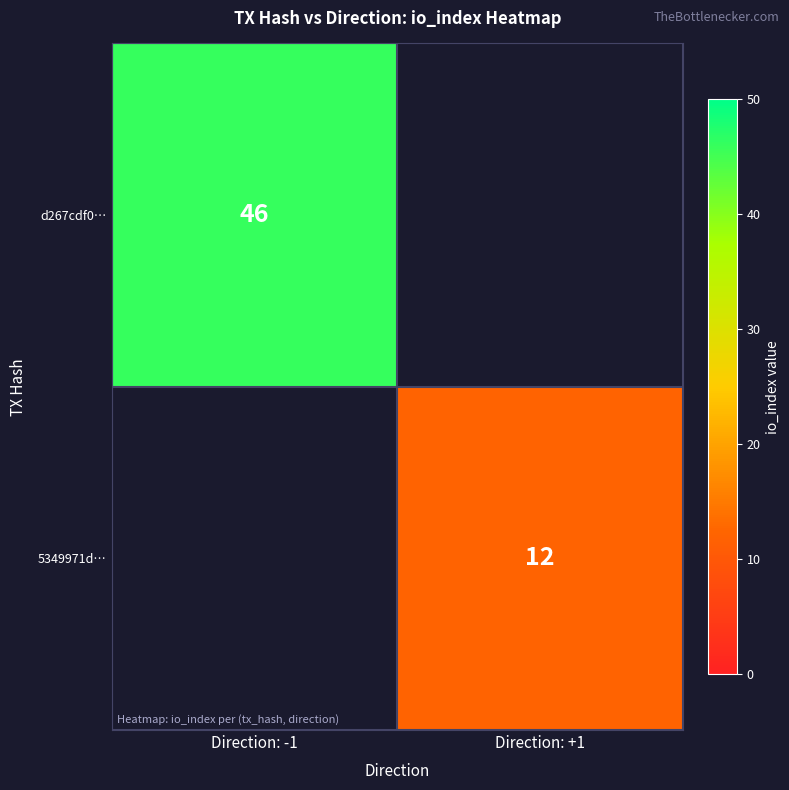

The value of d267cdf0… at Direction: -1 is 14.2. True or false?

False